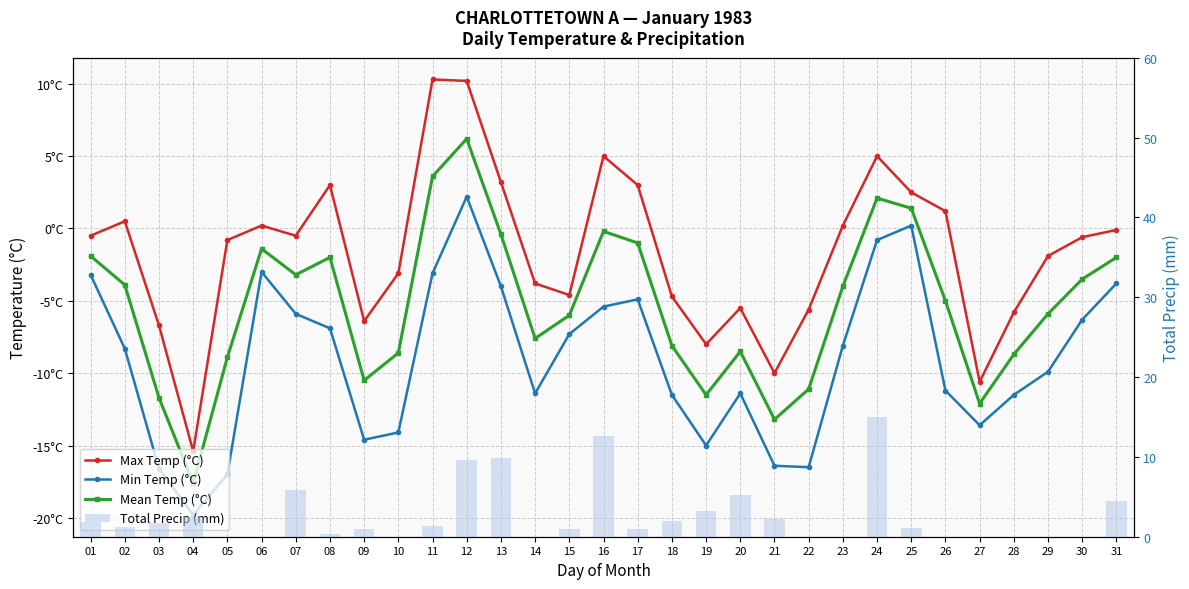

How many groups of bars are there?

31